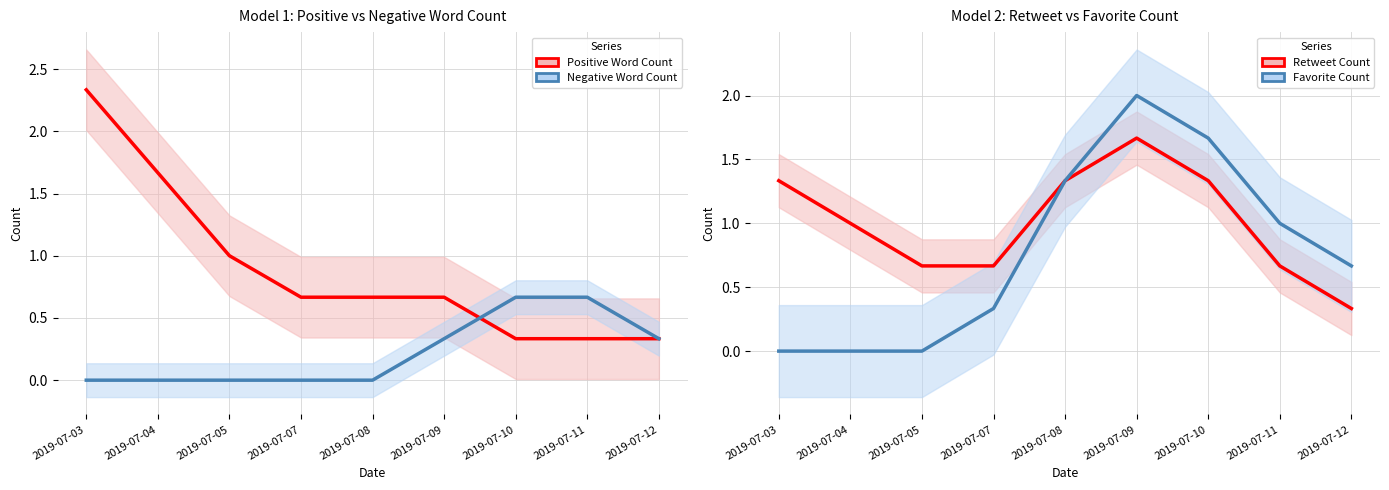

List the labels in order of Positive Word Count value, largest first.

2019-07-03, 2019-07-04, 2019-07-05, 2019-07-07, 2019-07-08, 2019-07-09, 2019-07-10, 2019-07-11, 2019-07-12